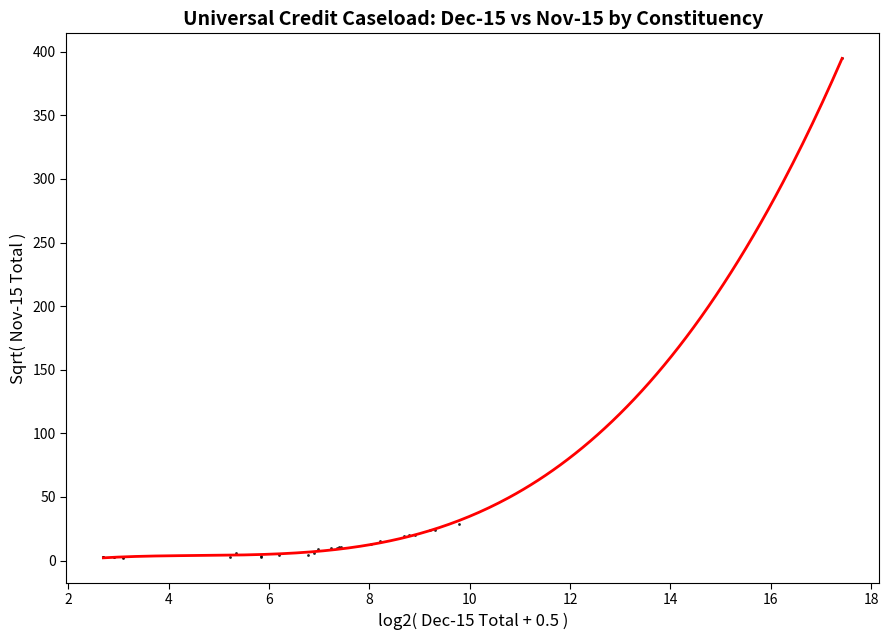

What Y value in the scatter plot is closest to 198?

28.5